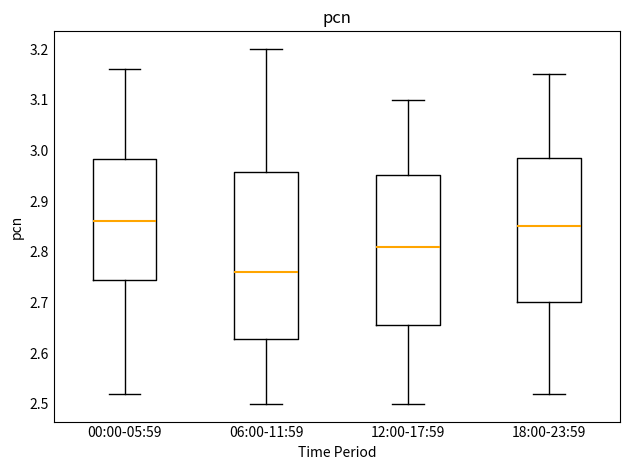

Reading left to right, transcribe this box plot: for each box, give where its median line is, the range the box spans, and where its two whiskers end, as read against the y-axis. The values are not printed on the chart, so give them approximately, as read against the axis.

00:00-05:59: median 2.86, box 2.75 to 2.98, whiskers 2.52 to 3.16
06:00-11:59: median 2.76, box 2.63 to 2.96, whiskers 2.50 to 3.20
12:00-17:59: median 2.81, box 2.66 to 2.95, whiskers 2.50 to 3.10
18:00-23:59: median 2.85, box 2.70 to 2.99, whiskers 2.52 to 3.15